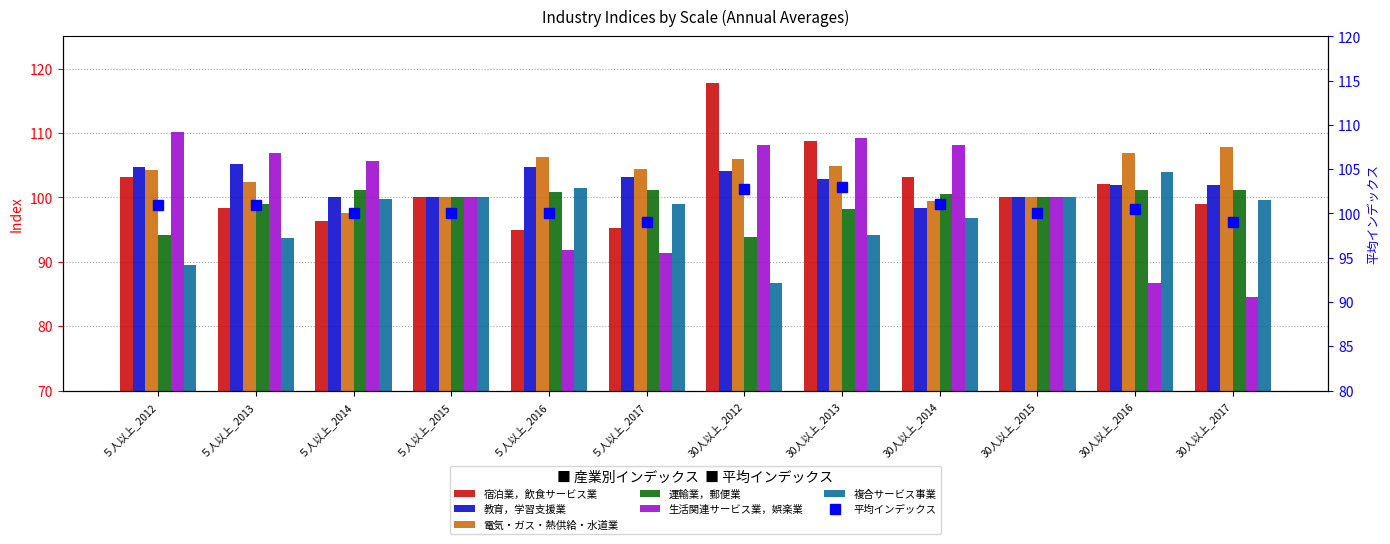

How many bars are there in total?

72